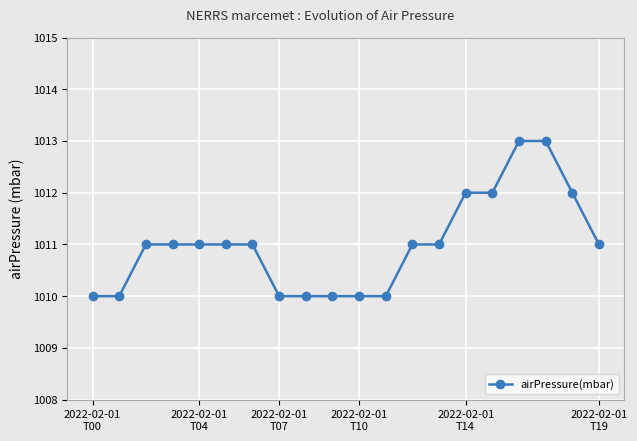

What is the difference between the second highest and minimum values?

3